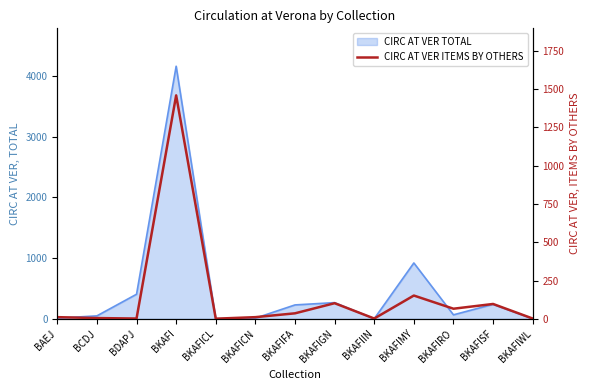

Which category has the lowest value across all series?

BKAFICL